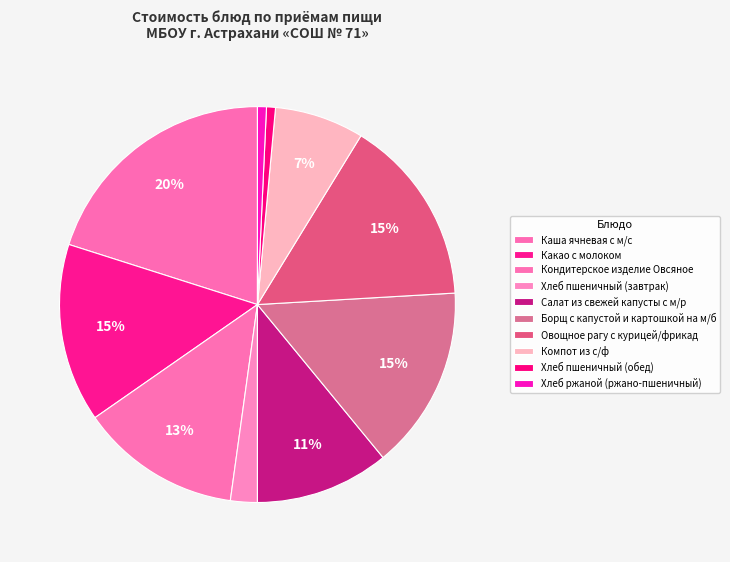

Approximately how many times larger is the value at Борщ с капустой и картошкой на м/б compared to Овощное рагу с курицей/фрикад?

1.0